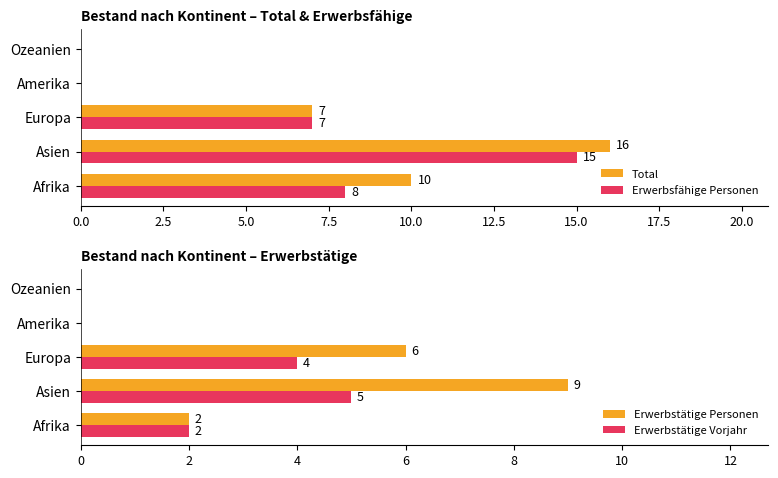

What is the sum of all Erwerbsfähige Personen values?

30